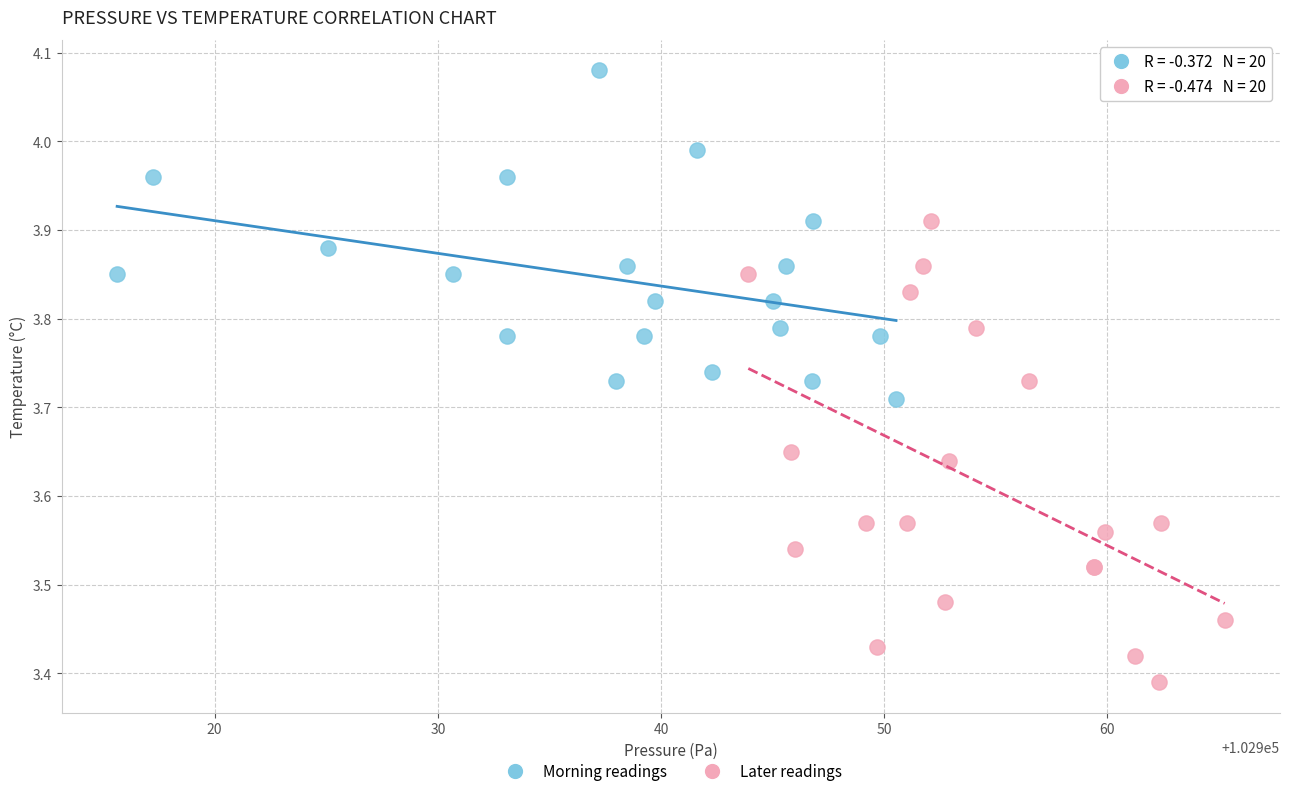

Which series contains the lowest Y value?

Later readings